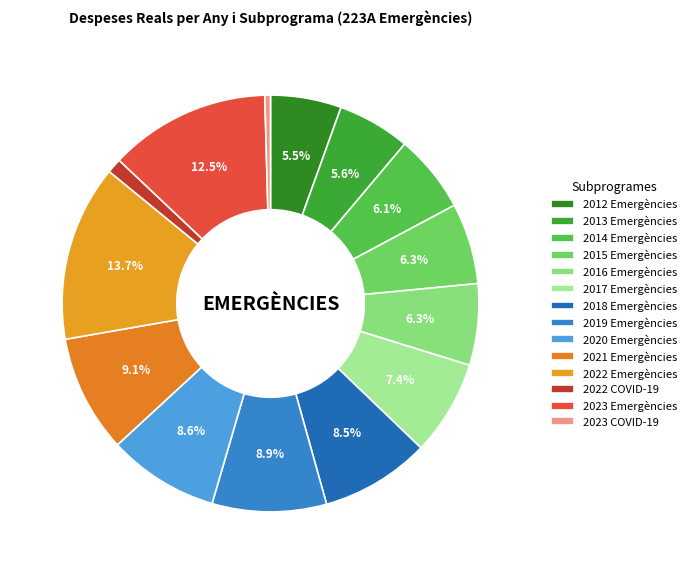

Is it true that 2023 Emergències is 4% of the pie?

False